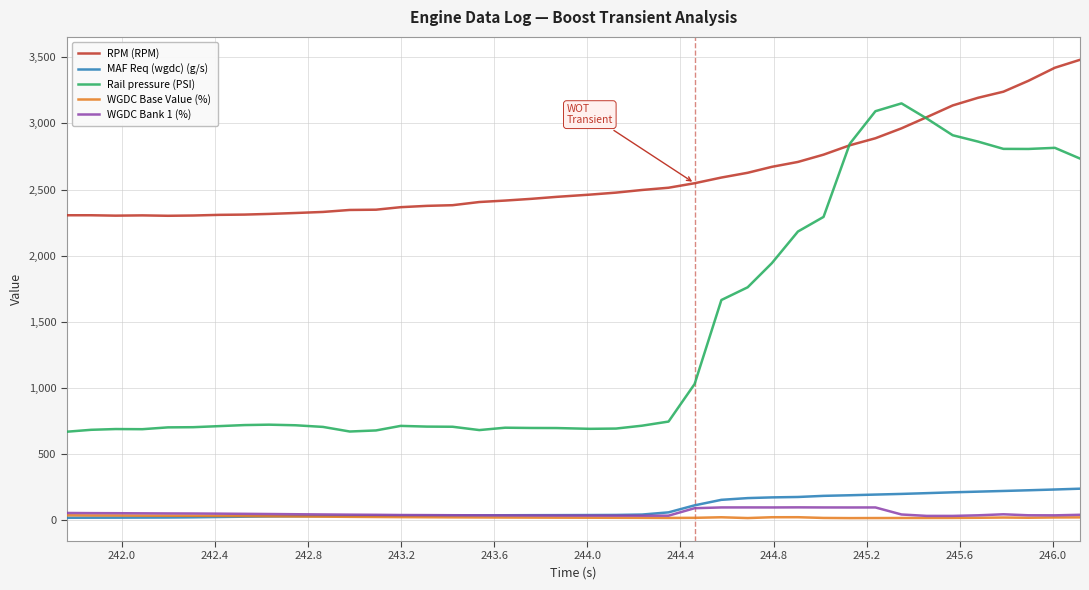

What is the difference between the maximum and minimum values in the WGDC Bank 1 (%) series?

64.6